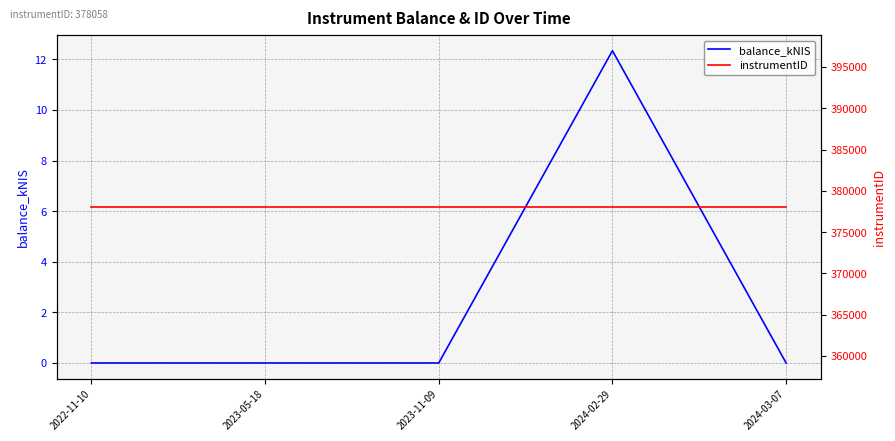

Reading right to left, extract all data points from this chart.

balance_kNIS: 0.0	12.3	0.0	0.0	0.0
instrumentID: 378058.0	378058.0	378058.0	378058.0	378058.0